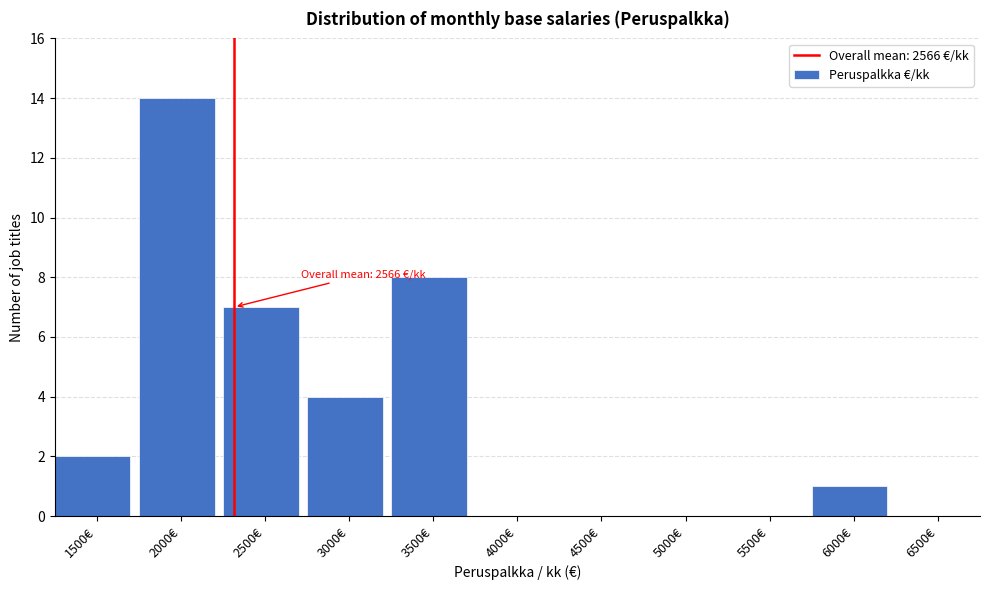

Reading left to right, list all the values displayed in this chart.

1500€=2	2000€=14	2500€=7	3000€=4	3500€=8	4000€=0	4500€=0	5000€=0	5500€=0	6000€=1	6500€=0